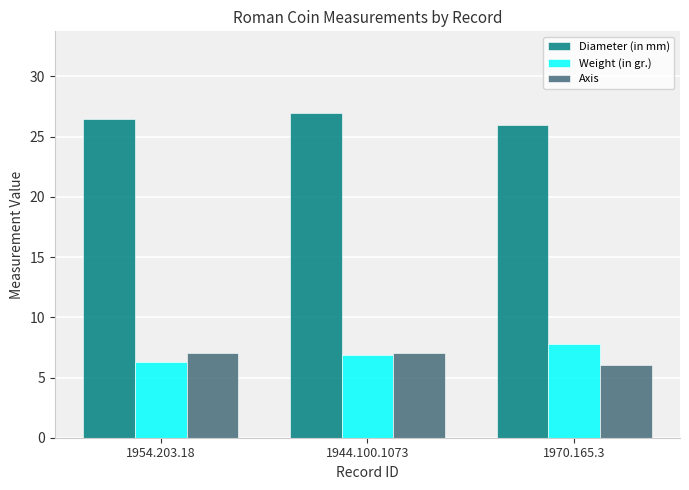

Rank the series by their maximum value, from highest to lowest.

Diameter (in mm), Weight (in gr.), Axis